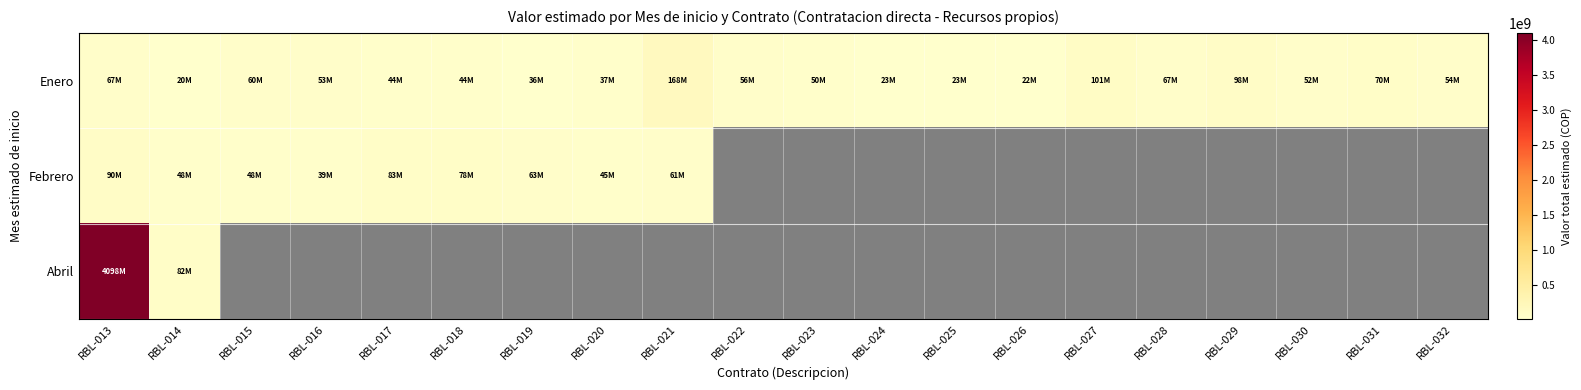

Reading right to left, list all the values displayed in this chart.

Enero: RBL-032=54230000	RBL-031=69766000	RBL-030=52376000	RBL-029=98028000	RBL-028=67258000	RBL-027=101474000	RBL-026=22172000	RBL-025=22558000	RBL-024=22558000	RBL-023=49749000	RBL-022=55856000	RBL-021=168257000	RBL-020=36715000	RBL-019=35647000	RBL-018=44460000	RBL-017=43689000	RBL-016=53303000	RBL-015=60255000	RBL-014=20244000	RBL-013=67258000
Febrero: RBL-032=0	RBL-031=0	RBL-030=0	RBL-029=0	RBL-028=0	RBL-027=0	RBL-026=0	RBL-025=0	RBL-024=0	RBL-023=0	RBL-022=0	RBL-021=61306000	RBL-020=44558000	RBL-019=63376000	RBL-018=78023000	RBL-017=82771000	RBL-016=39027000	RBL-015=47741000	RBL-014=47741000	RBL-013=89600000
Abril: RBL-032=0	RBL-031=0	RBL-030=0	RBL-029=0	RBL-028=0	RBL-027=0	RBL-026=0	RBL-025=0	RBL-024=0	RBL-023=0	RBL-022=0	RBL-021=0	RBL-020=0	RBL-019=0	RBL-018=0	RBL-017=0	RBL-016=0	RBL-015=0	RBL-014=82500000	RBL-013=4098000000